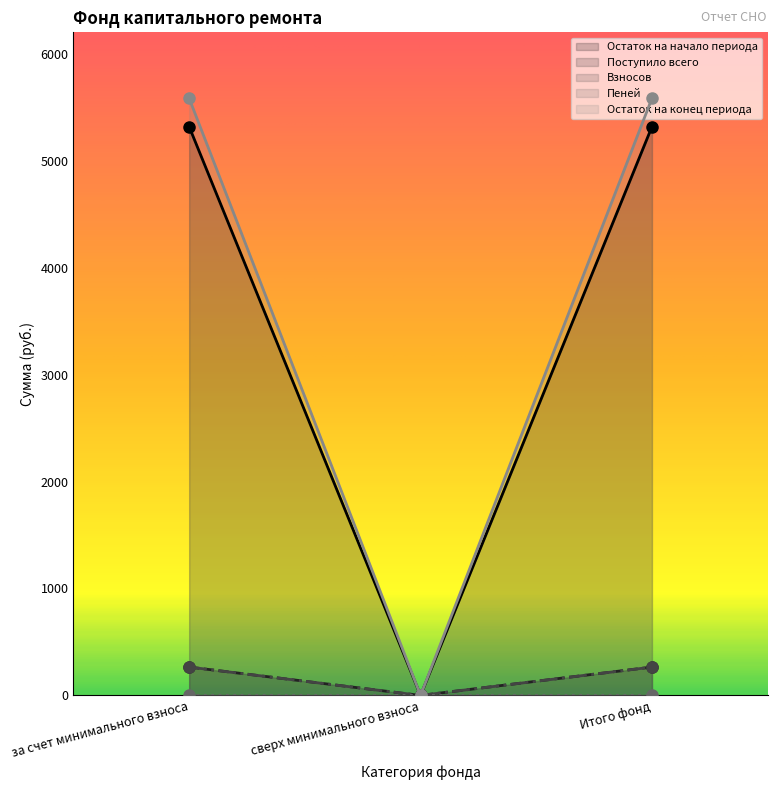

The value of Взносов at за счет минимального взноса is 403.0. True or false?

False